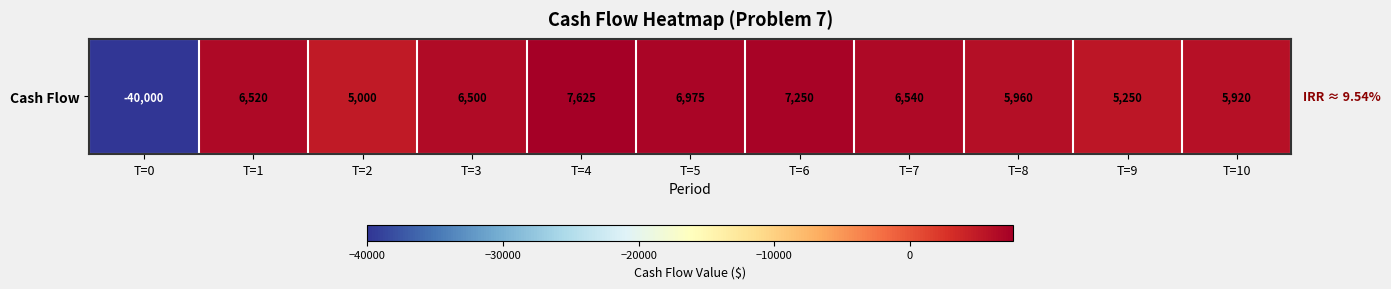

Reading left to right, what are all the values shown in this chart?

T=0=-40000	T=1=6520	T=2=5000	T=3=6500	T=4=7625	T=5=6975	T=6=7250	T=7=6540	T=8=5960	T=9=5250	T=10=5920